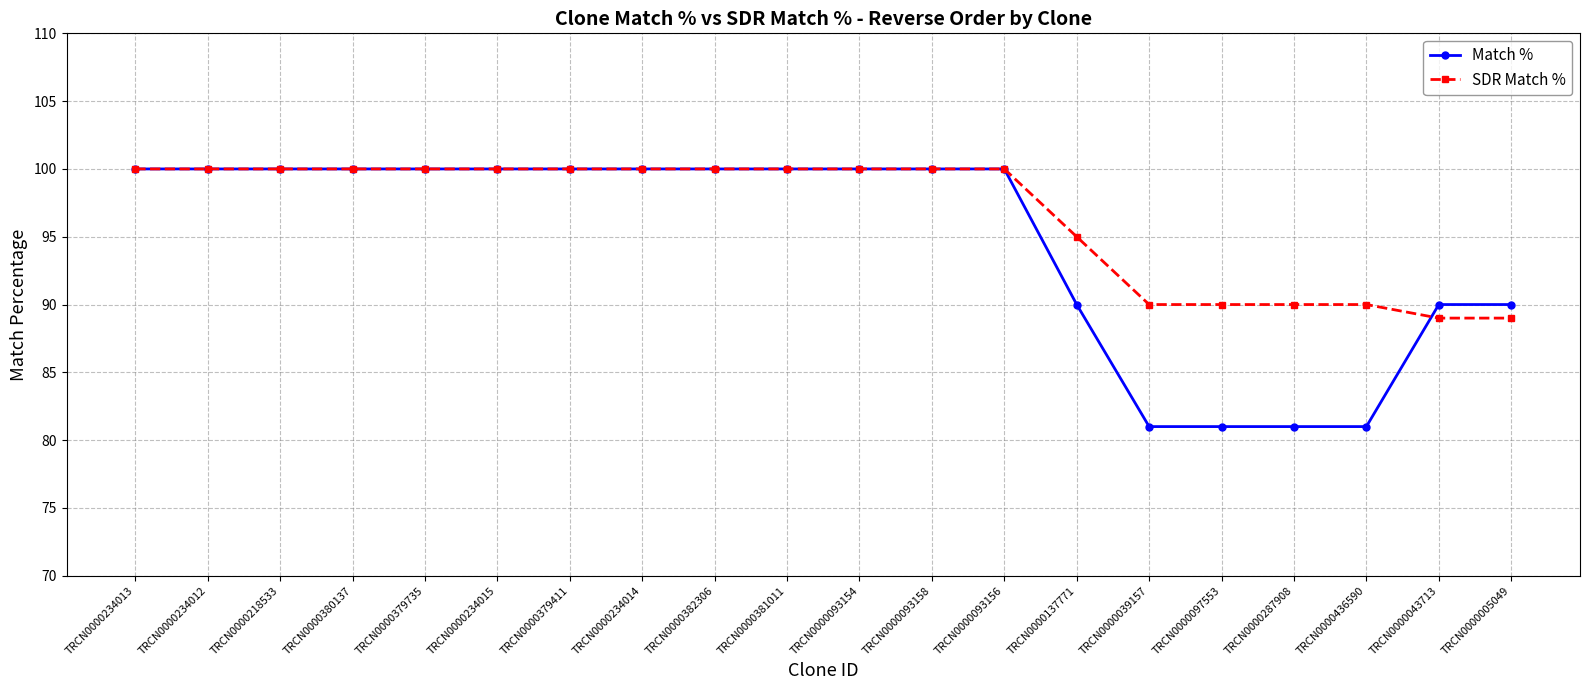

Reading right to left, list all the values displayed in this chart.

Match %: 90	90	81	81	81	81	90	100	100	100	100	100	100	100	100	100	100	100	100	100
SDR Match %: 89	89	90	90	90	90	95	100	100	100	100	100	100	100	100	100	100	100	100	100